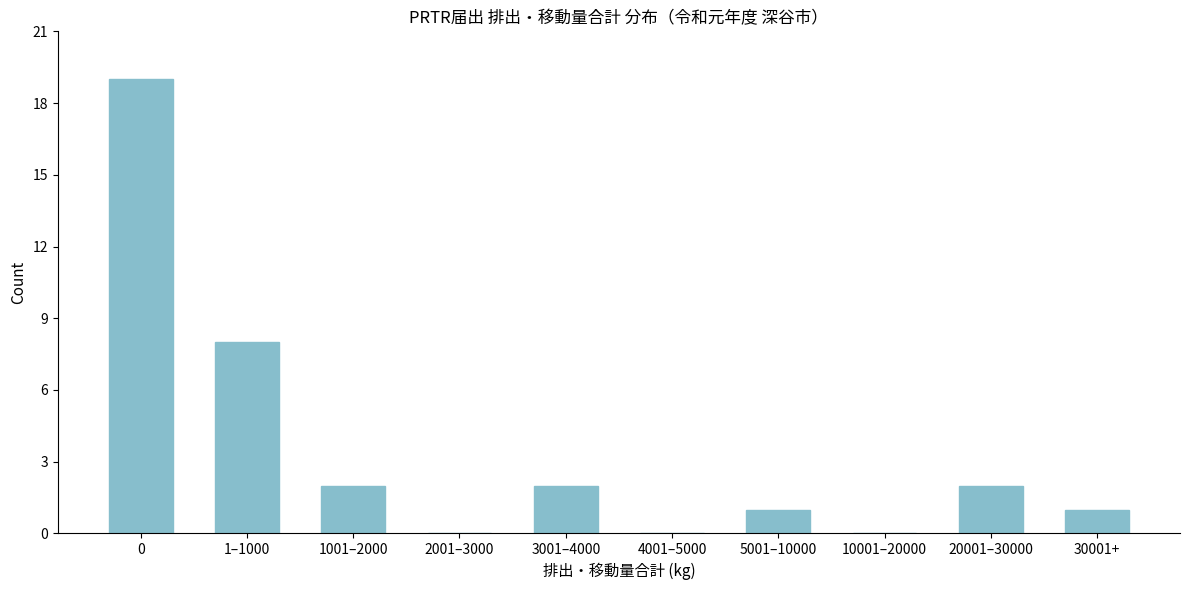

Reading left to right, list all the values displayed in this chart.

0=19	1–1000=8	1001–2000=2	2001–3000=0	3001–4000=2	4001–5000=0	5001–10000=1	10001–20000=0	20001–30000=2	30001+=1